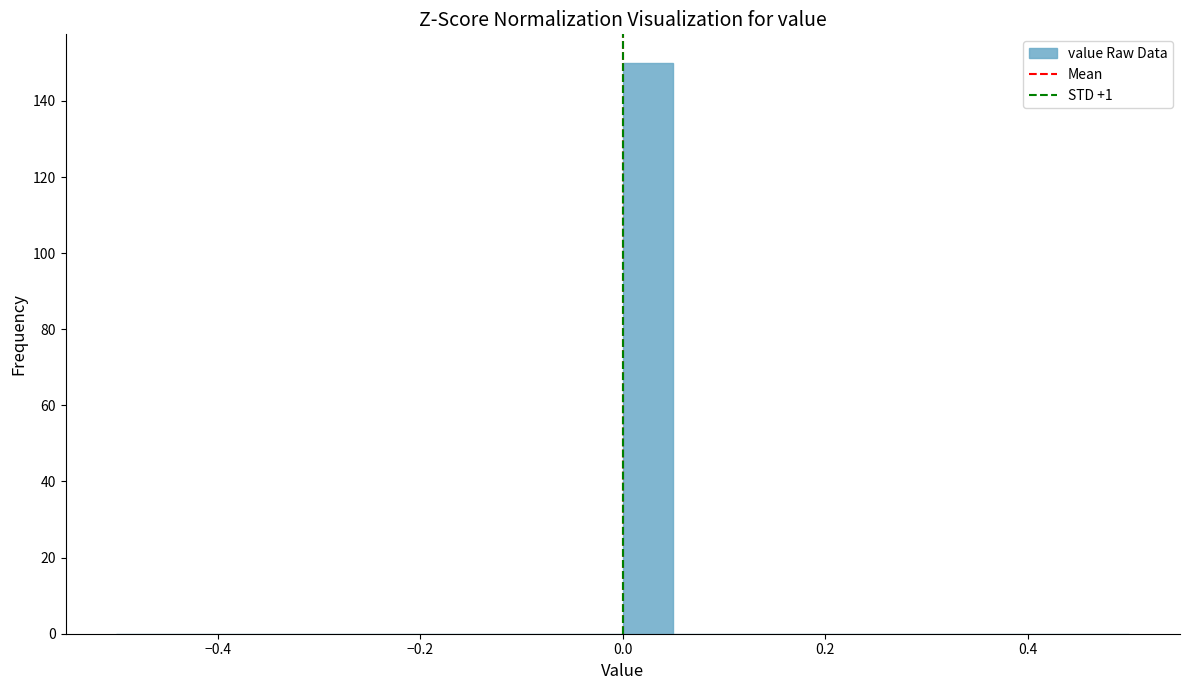

Around what value on the x-axis is the tallest bar? Give the approximate position of its centre, as read against the axis.

0.02